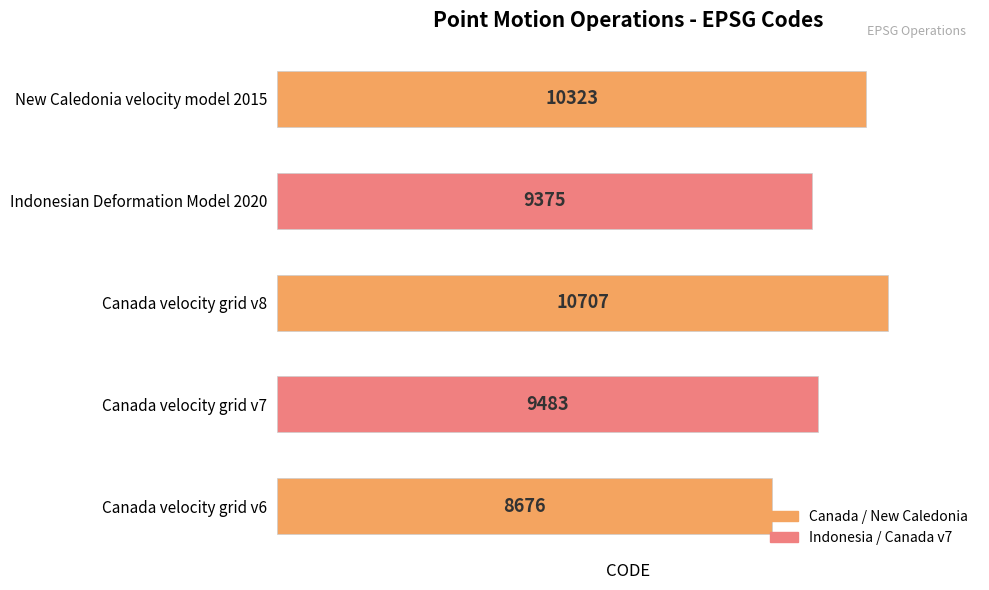

What is the difference between the maximum and minimum values?

2031